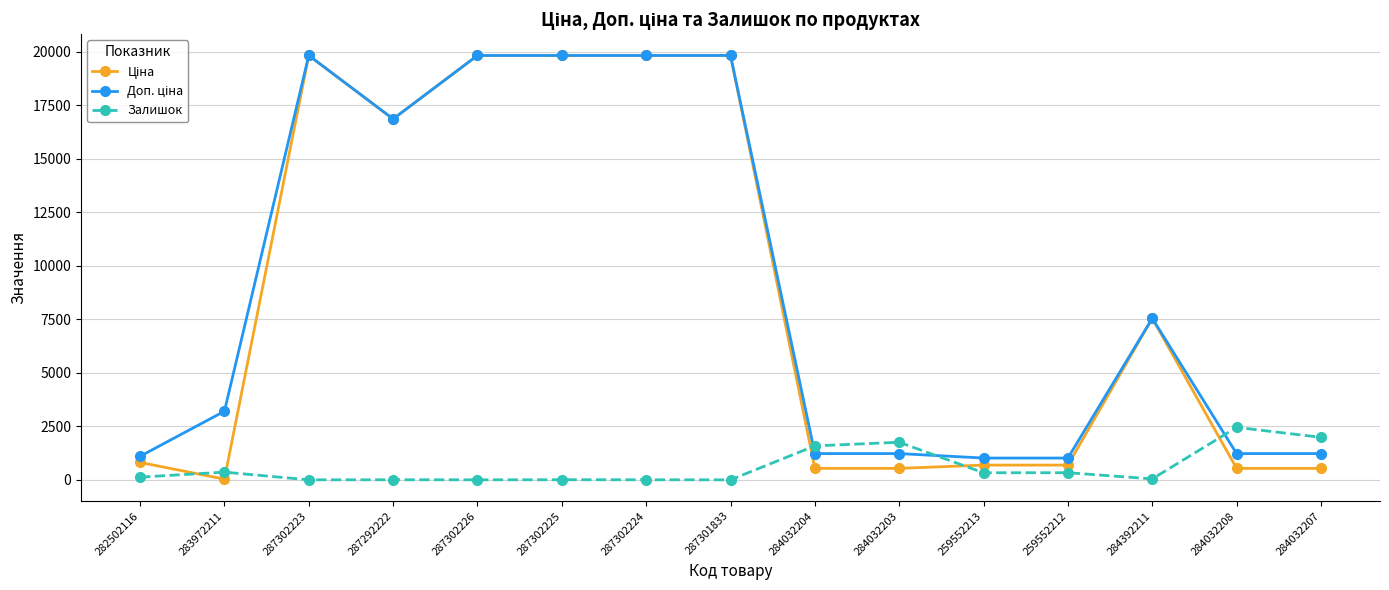

The value of Залишок at 284032208 is 1155.2. True or false?

False